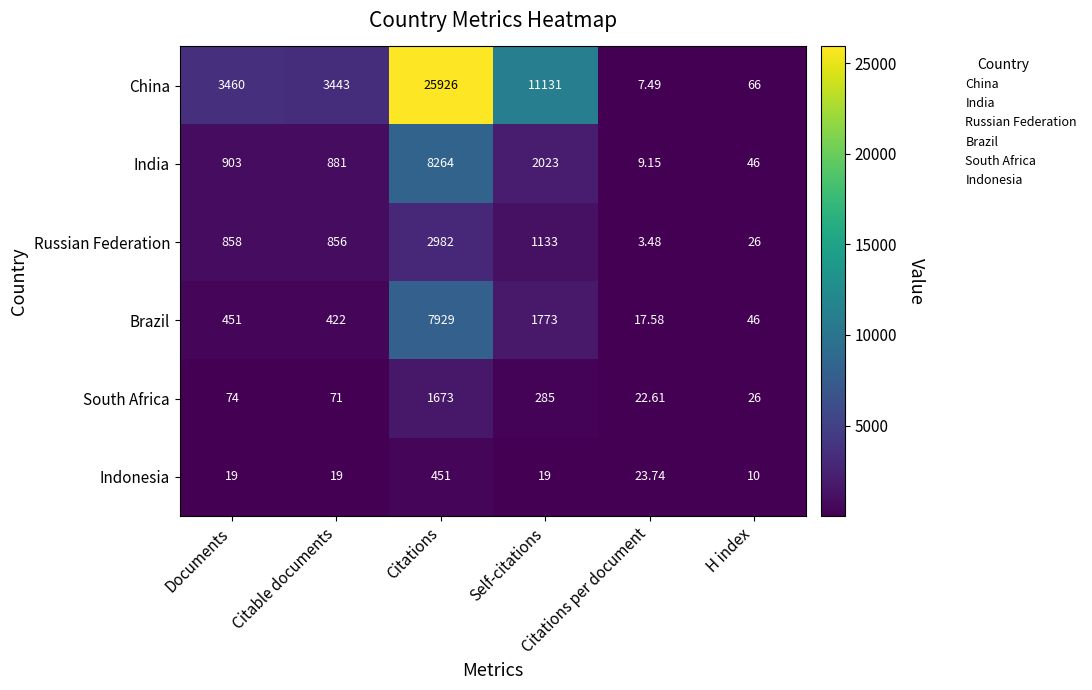

Rank the series by their maximum value, from highest to lowest.

China, India, Brazil, Russian Federation, South Africa, Indonesia